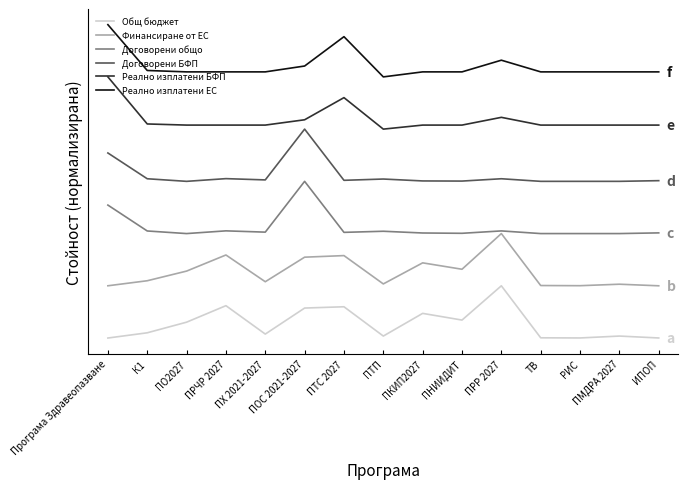

Does the chart display data point markers on the line(s)?

No